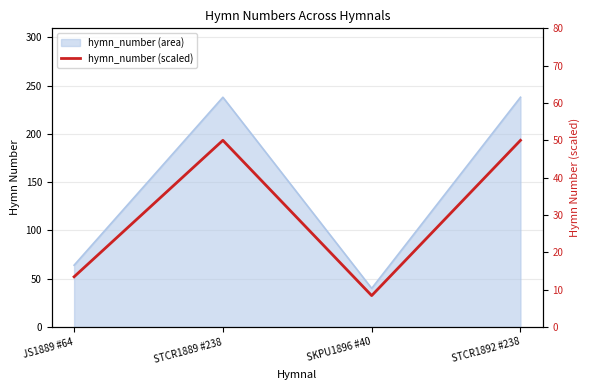

What is the smallest value displayed?

8.4